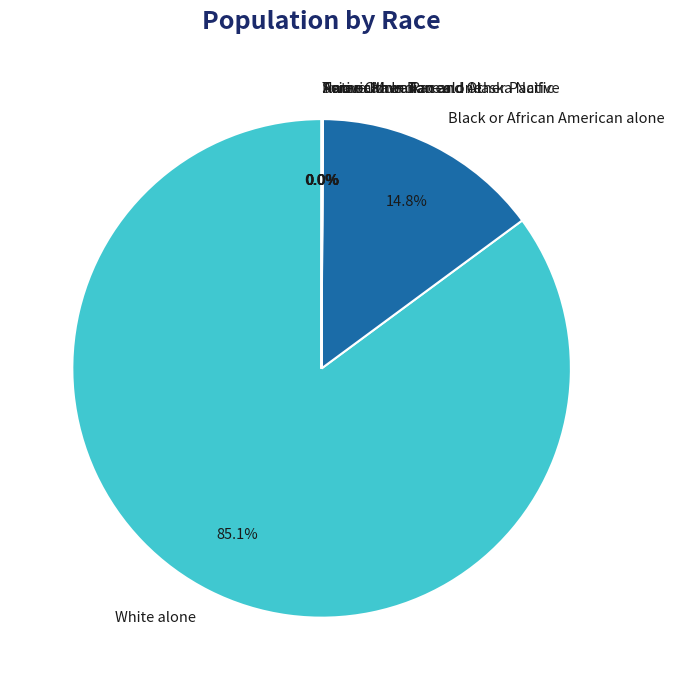

Which category has the biggest portion of the pie?

White alone